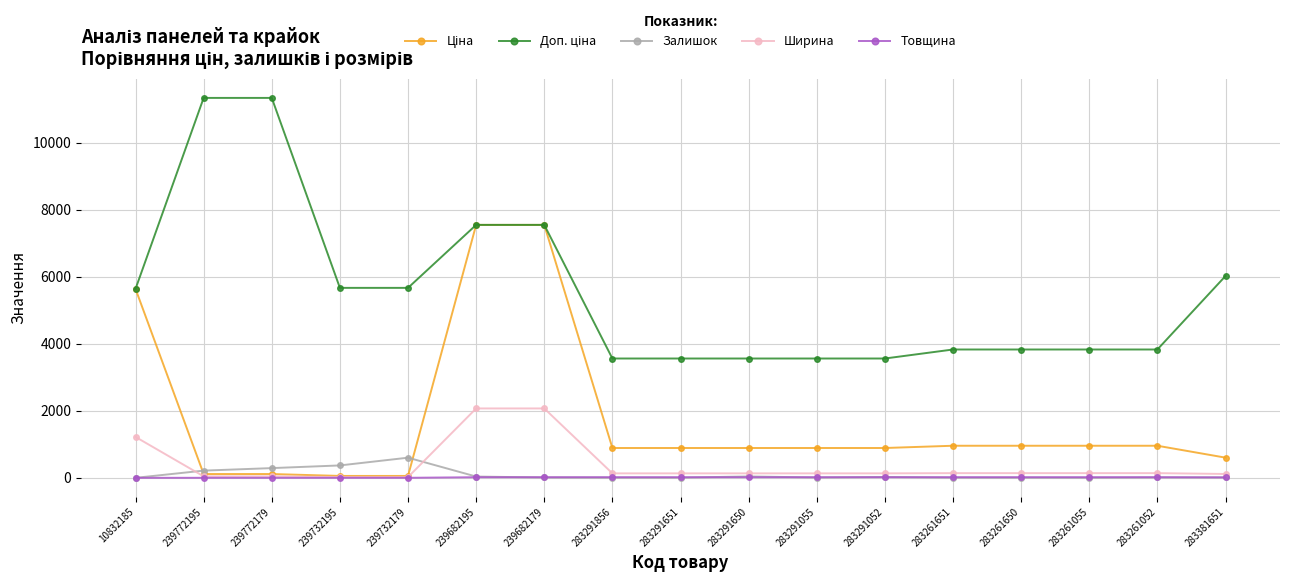

Is it true that Ширина equals 133.0 at 283291055?

True